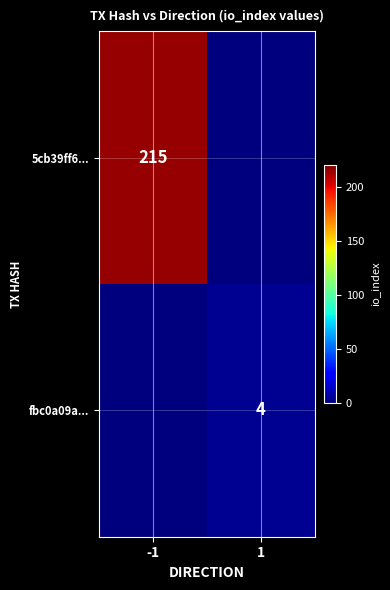

Is the value of fbc0a09a... at 1 greater than the value of 5cb39ff6... at -1?

No